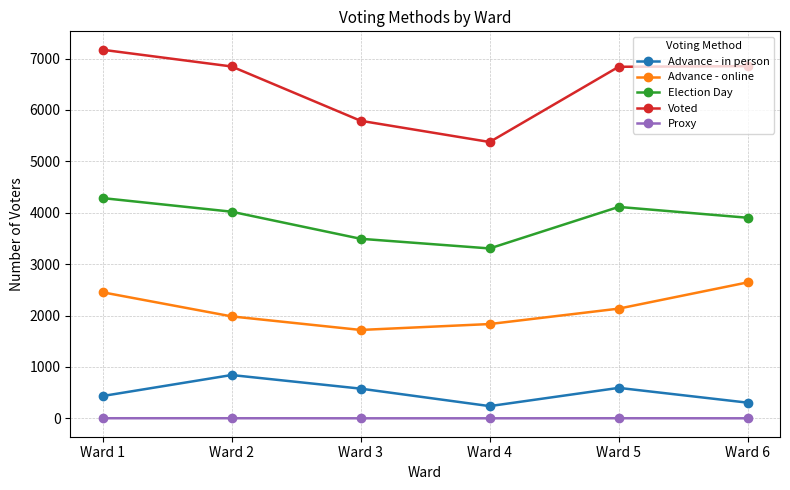

What is the value of the Election Day point at the 5th from the left?

4113